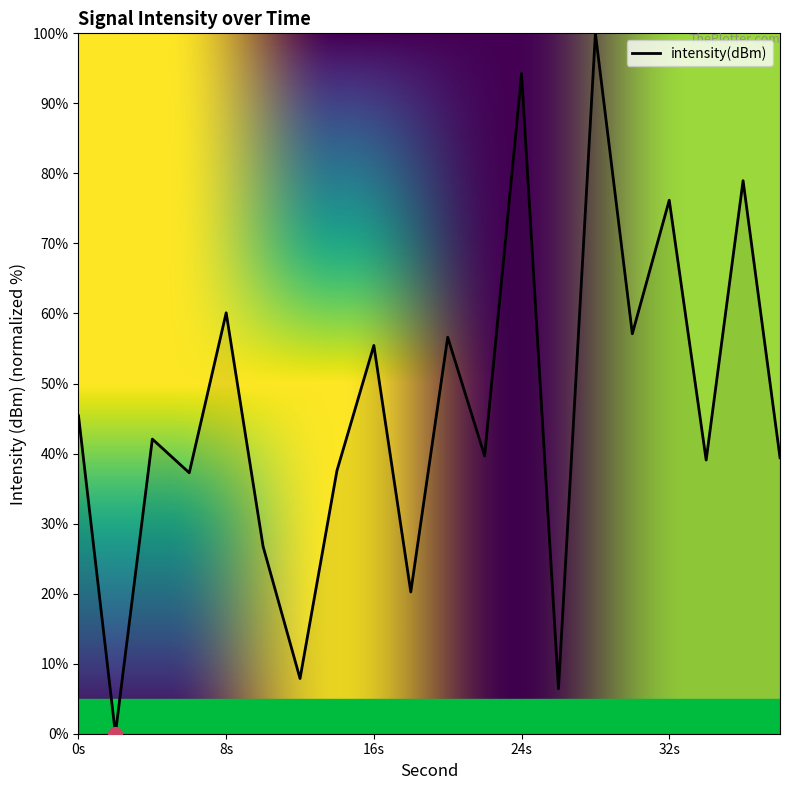

What is the greatest value displayed?

100.0